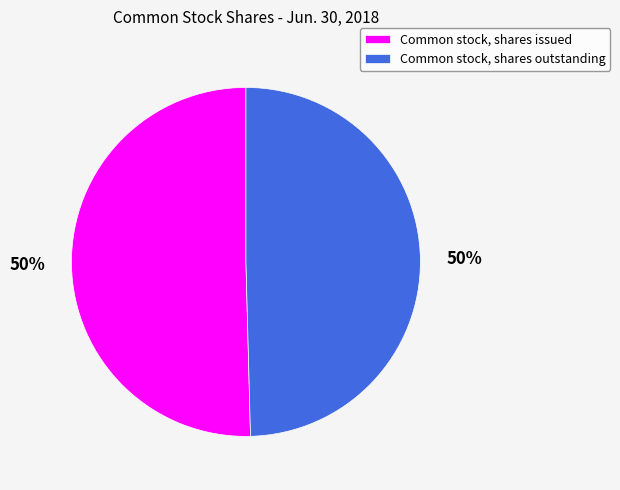

Approximately how many times larger is the value at Common stock, shares issued compared to Common stock, shares outstanding?

1.0